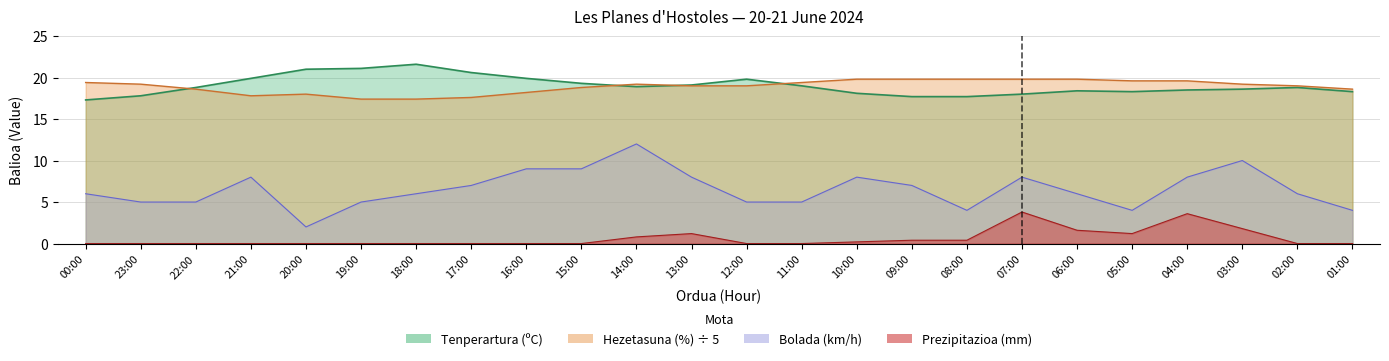

Is it true that Bolada (km/h) equals 8.0 at 13:00?

True